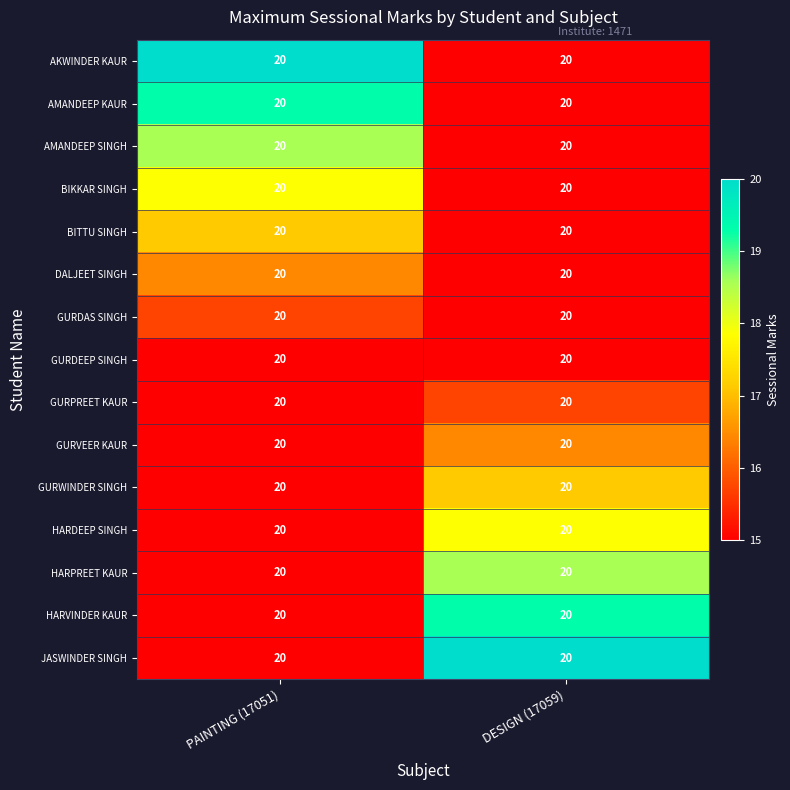

At which category does the chart reach its minimum across all series?

DESIGN (17059)